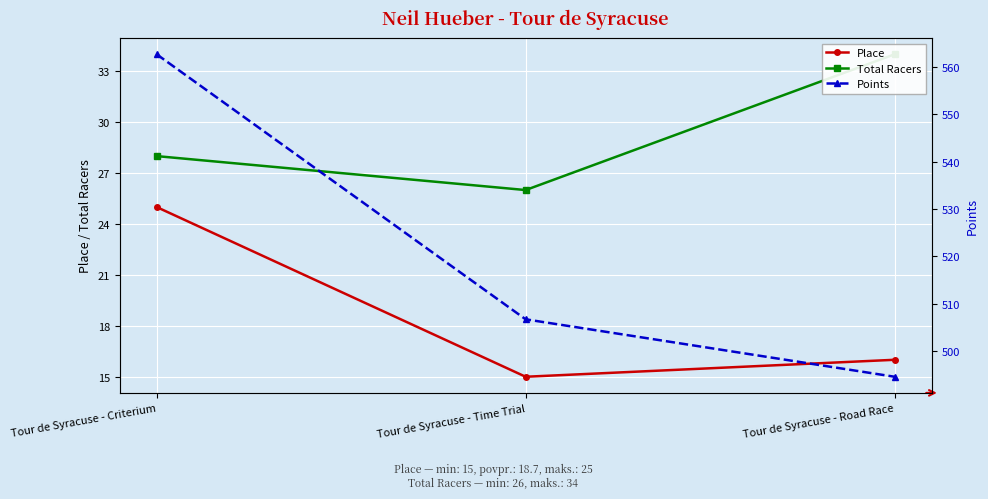

What are all the series names shown in the legend?

Place, Total Racers, Points